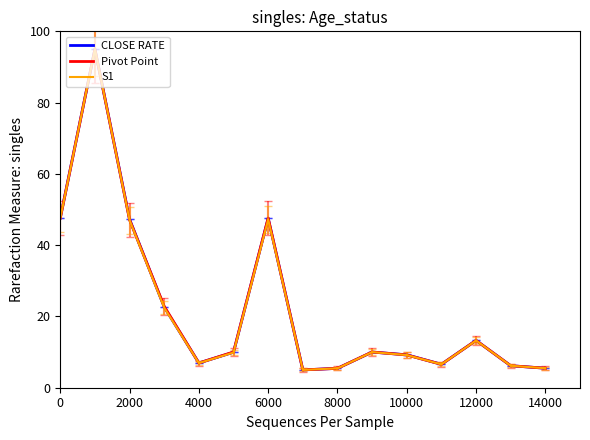

What is the minimum value for Pivot Point?

5.0